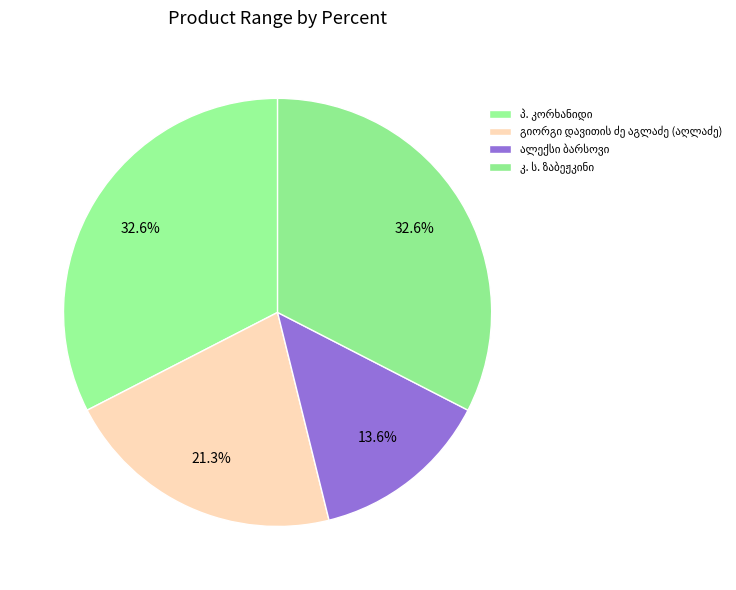

Is there any slice that represents more than half of the pie?

No